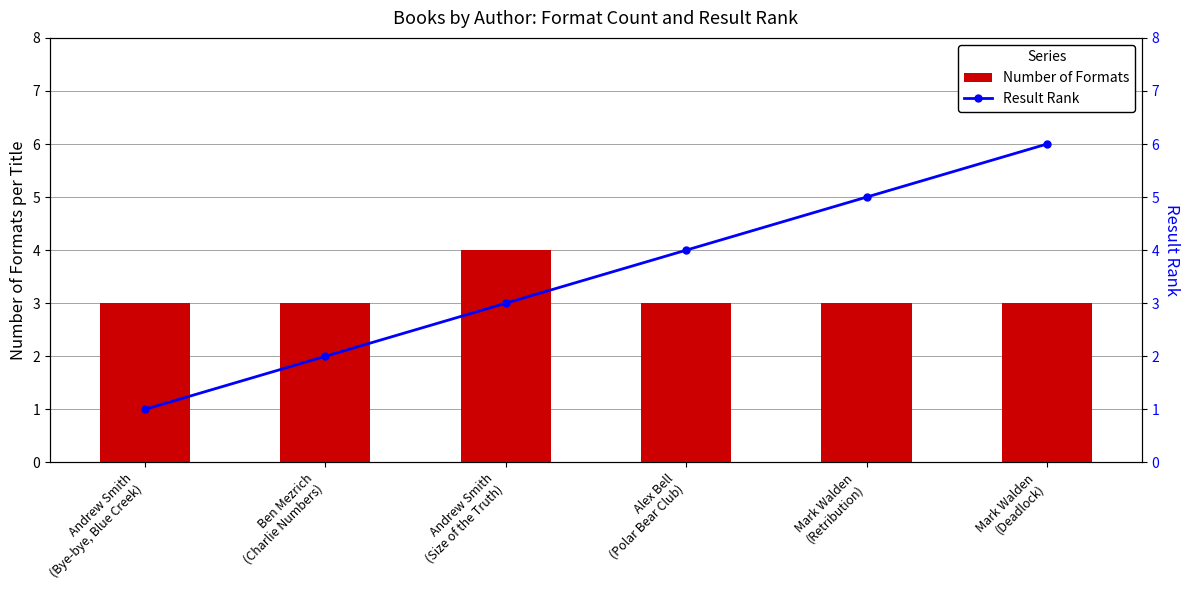

At which label is Number of Formats closest to 3?

Andrew Smith
(Bye-bye, Blue Creek)